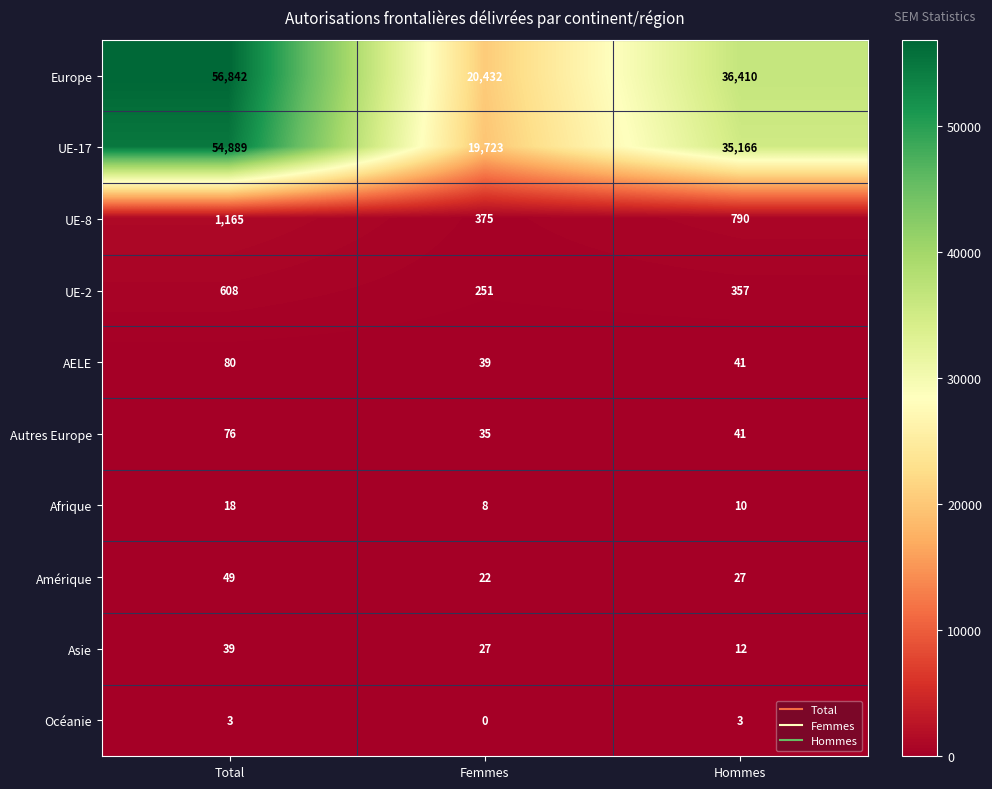

Reading right to left, transcribe all the data shown in this chart.

Europe: Hommes=36410	Femmes=20432	Total=56842
UE-17: Hommes=35166	Femmes=19723	Total=54889
UE-8: Hommes=790	Femmes=375	Total=1165
UE-2: Hommes=357	Femmes=251	Total=608
AELE: Hommes=41	Femmes=39	Total=80
Autres Europe: Hommes=41	Femmes=35	Total=76
Afrique: Hommes=10	Femmes=8	Total=18
Amérique: Hommes=27	Femmes=22	Total=49
Asie: Hommes=12	Femmes=27	Total=39
Océanie: Hommes=3	Femmes=0	Total=3